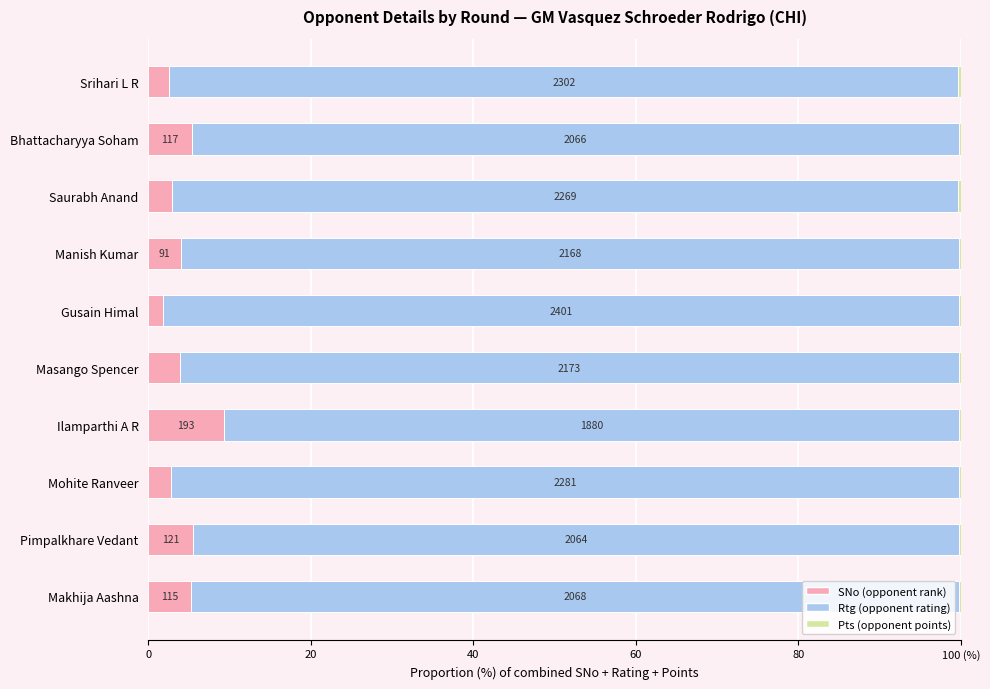

What is the value of the Rtg (opponent rating) bar at the 6th from the left?

97.9